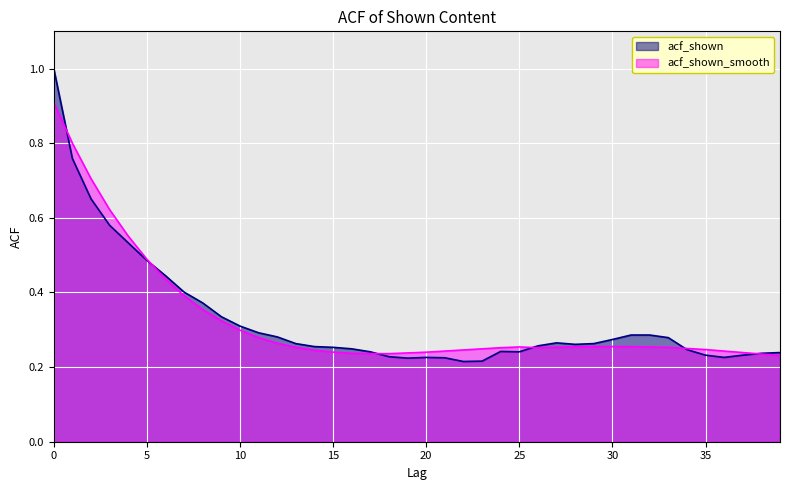

Between 38 and 28, which is larger?

28